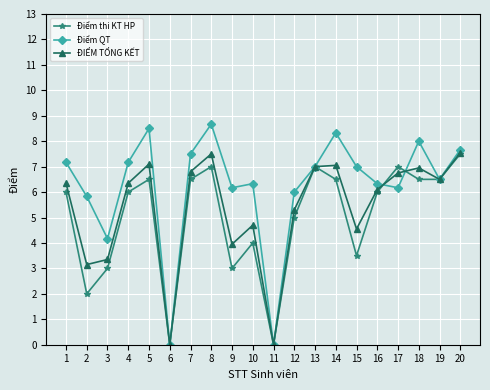

Which series has the largest total across all categories?

Điểm QT